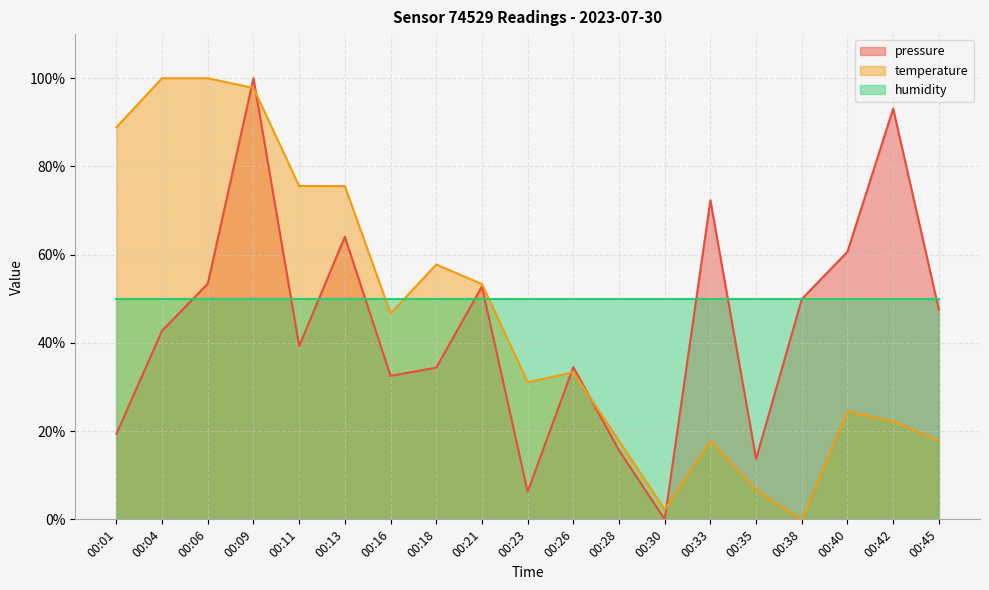

What is the difference between the maximum and minimum values in the pressure series?

100.0